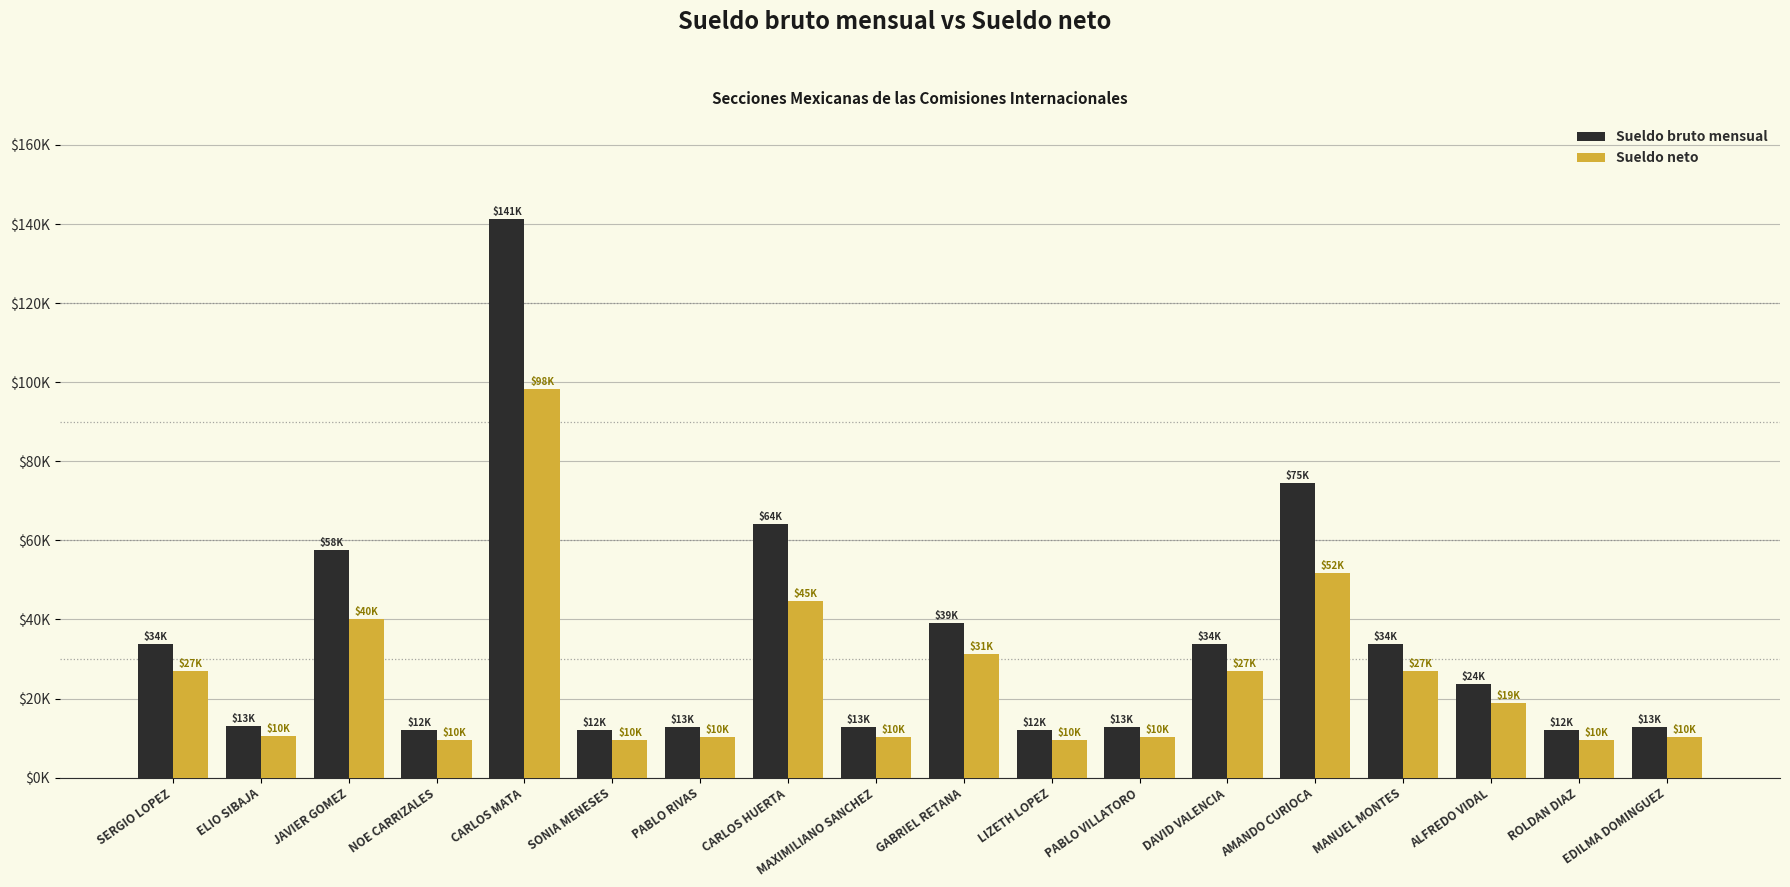

Does the chart contain any negative values?

No